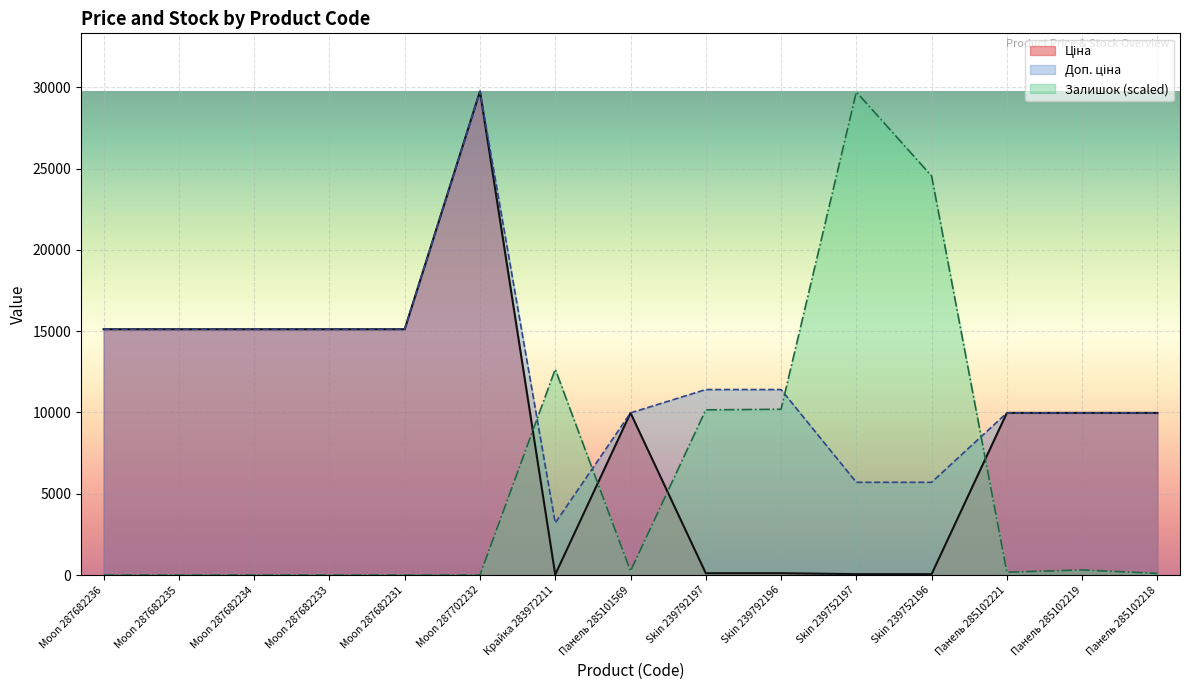

Rank the series by their average value, from highest to lowest.

Доп. ціна, Ціна, Залишок